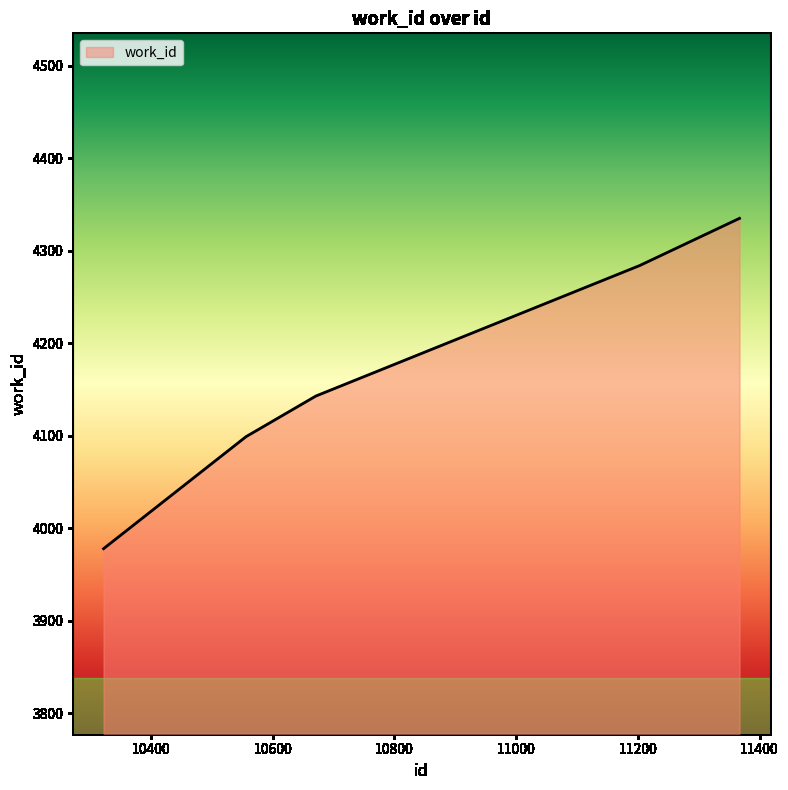

What is the smallest value displayed?

3978